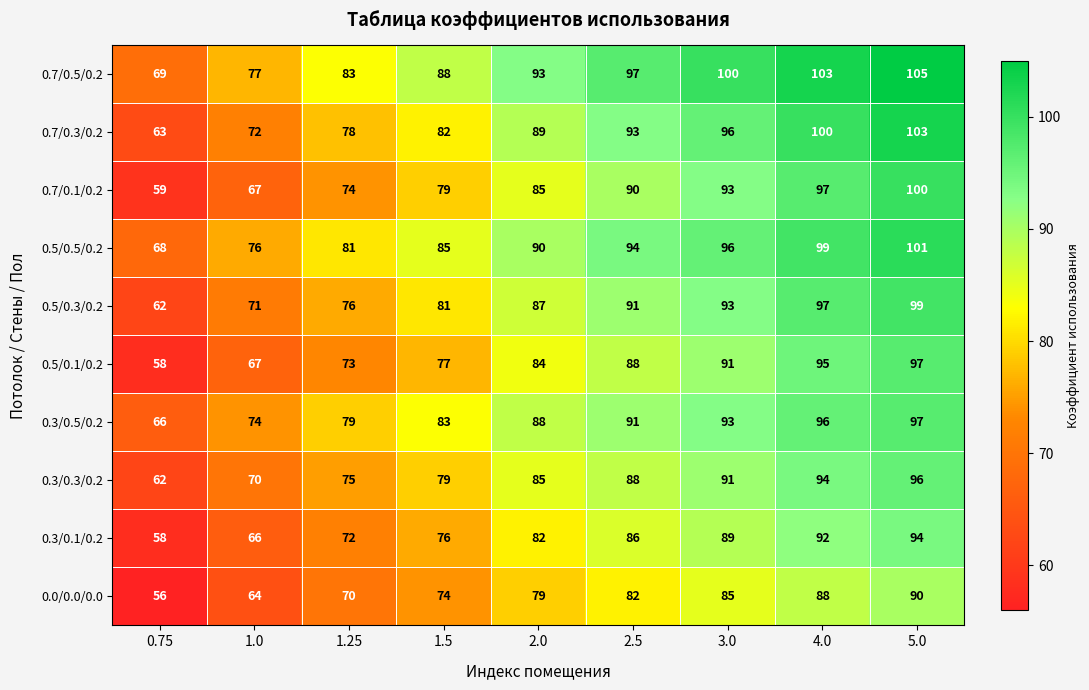

The 0.3/0.5/0.2 series shows 160 at 3.0. True or false?

False